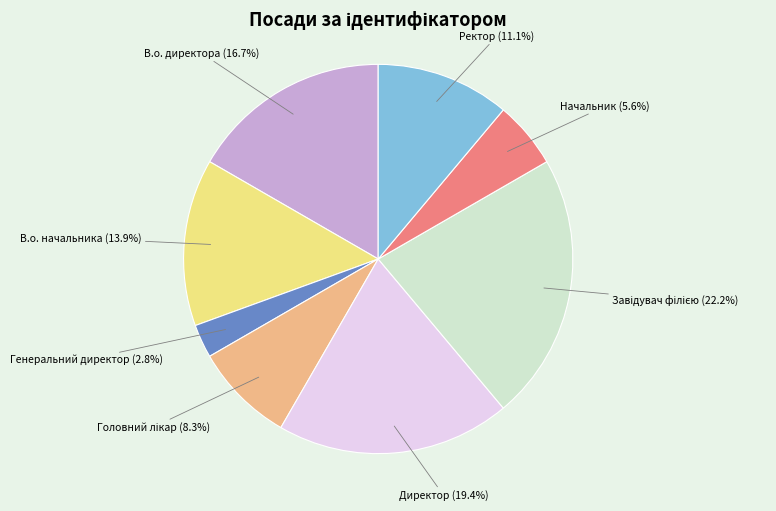

What is the ratio of the value at В.о. начальника (13.9%) to the value at Генеральний директор (2.8%)?

5.0